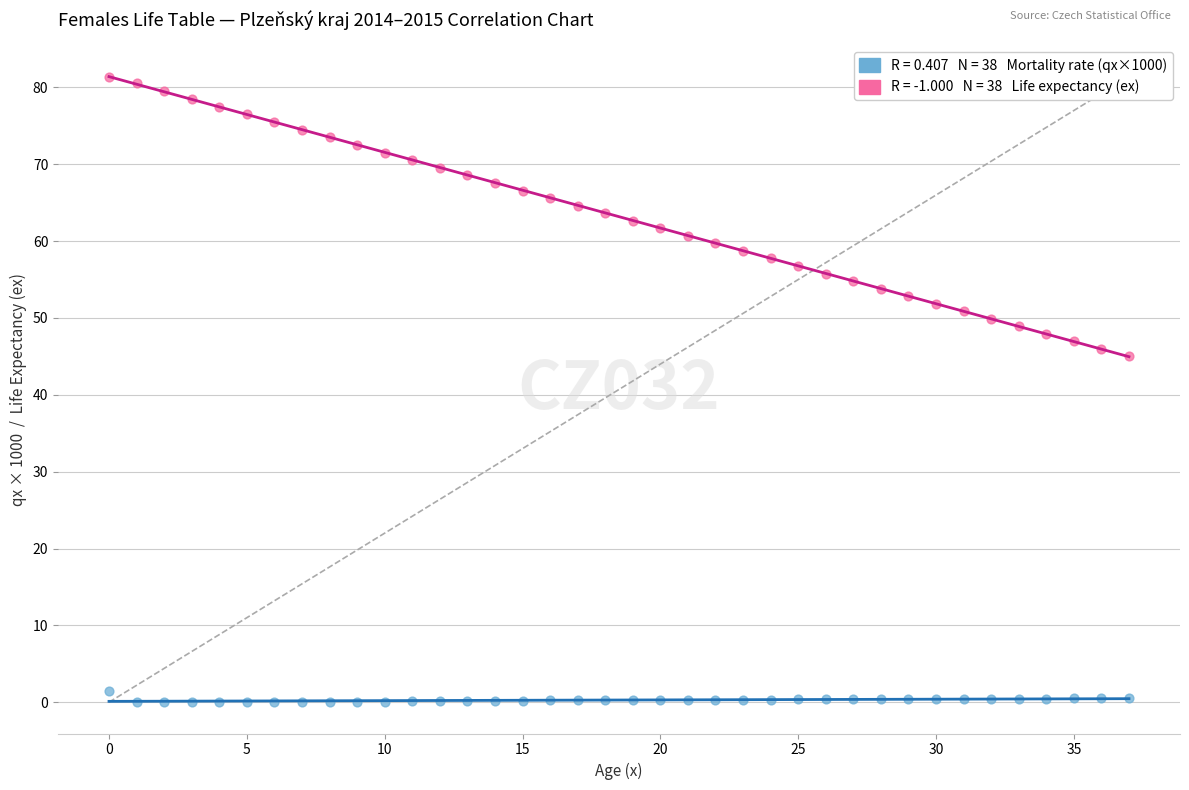

Across all series, what Y value is closest to 40?

45.0